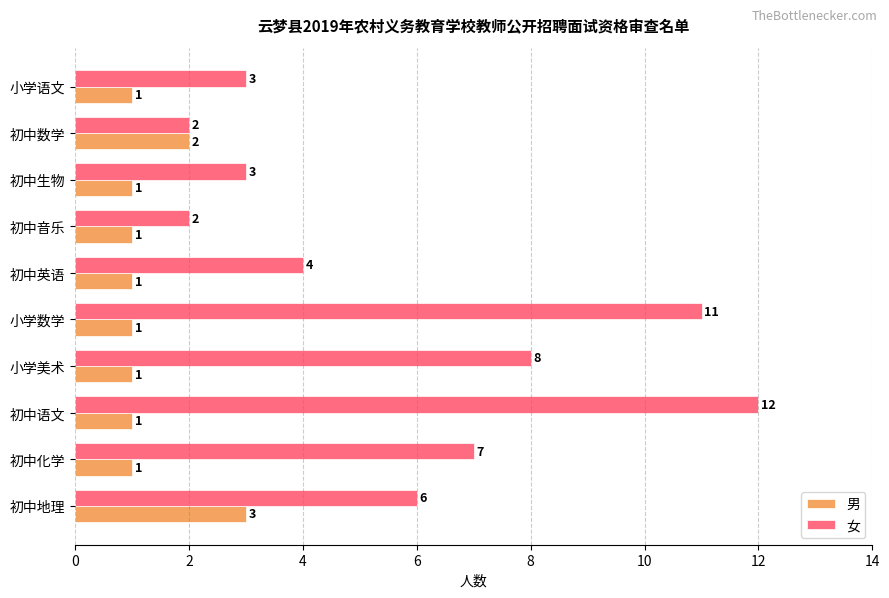

How many data points does each series have?

10